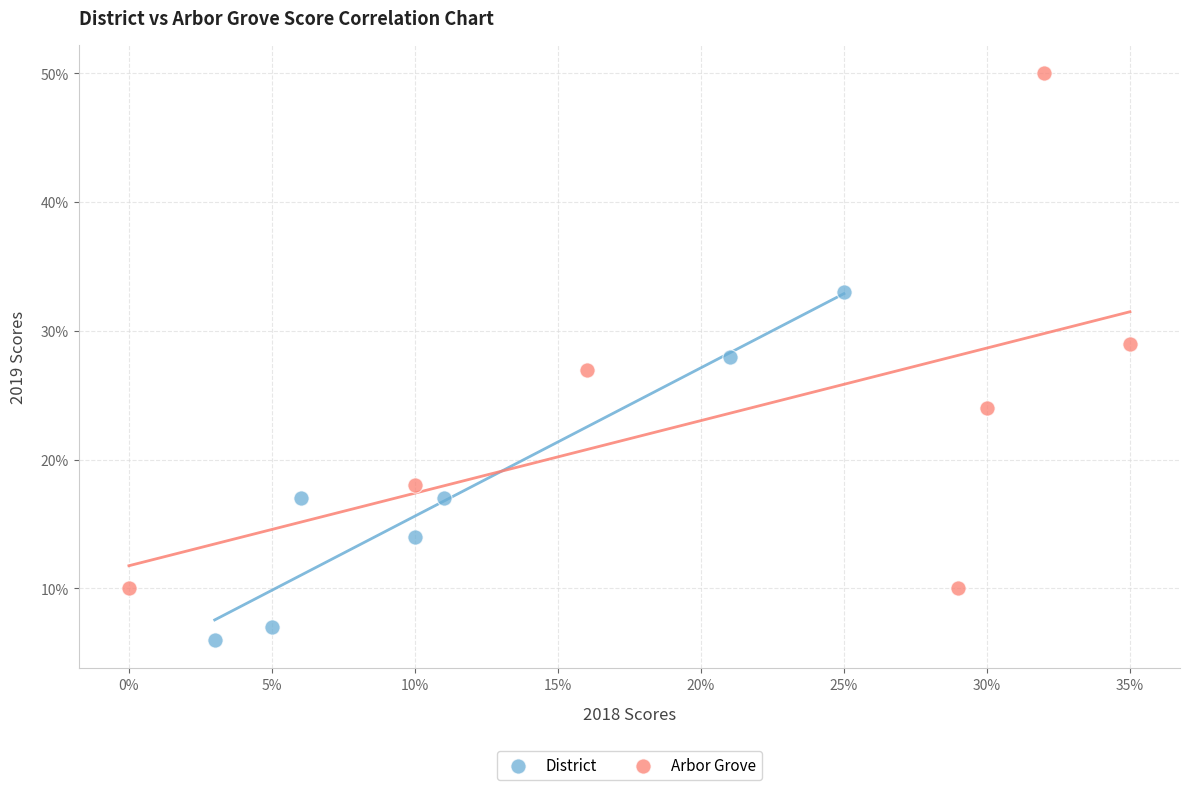

Which series contains the lowest Y value?

District